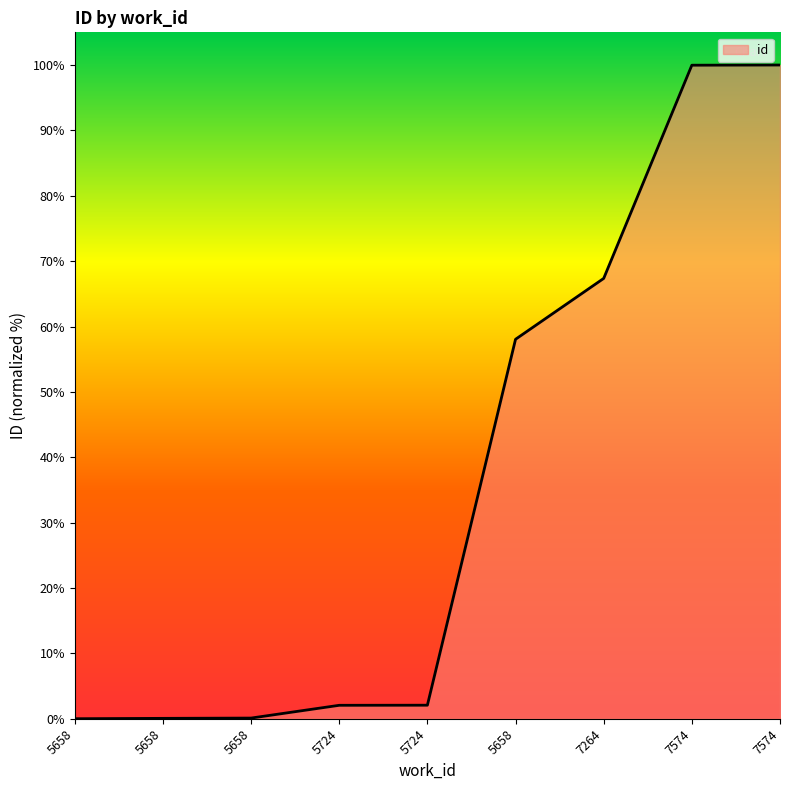

What is the difference between the maximum and minimum values?

100.0